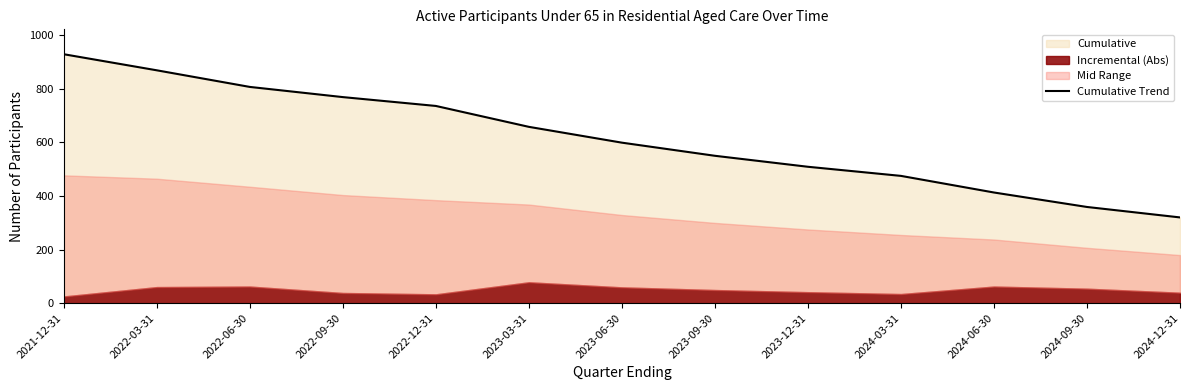

What is the smallest value displayed?

320